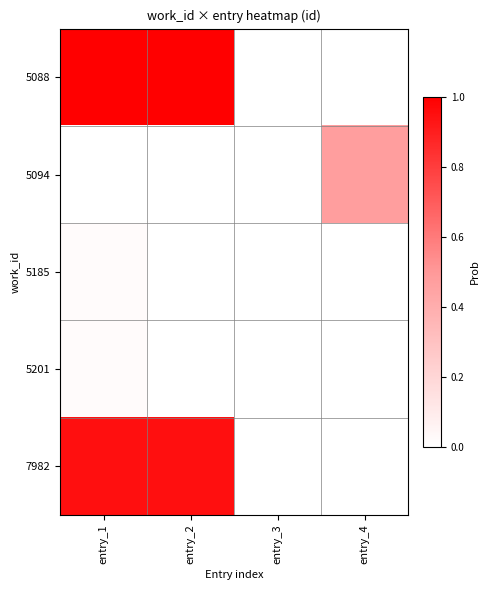

Is the value of 5185 at entry_1 greater than the value of 7982 at entry_3?

No